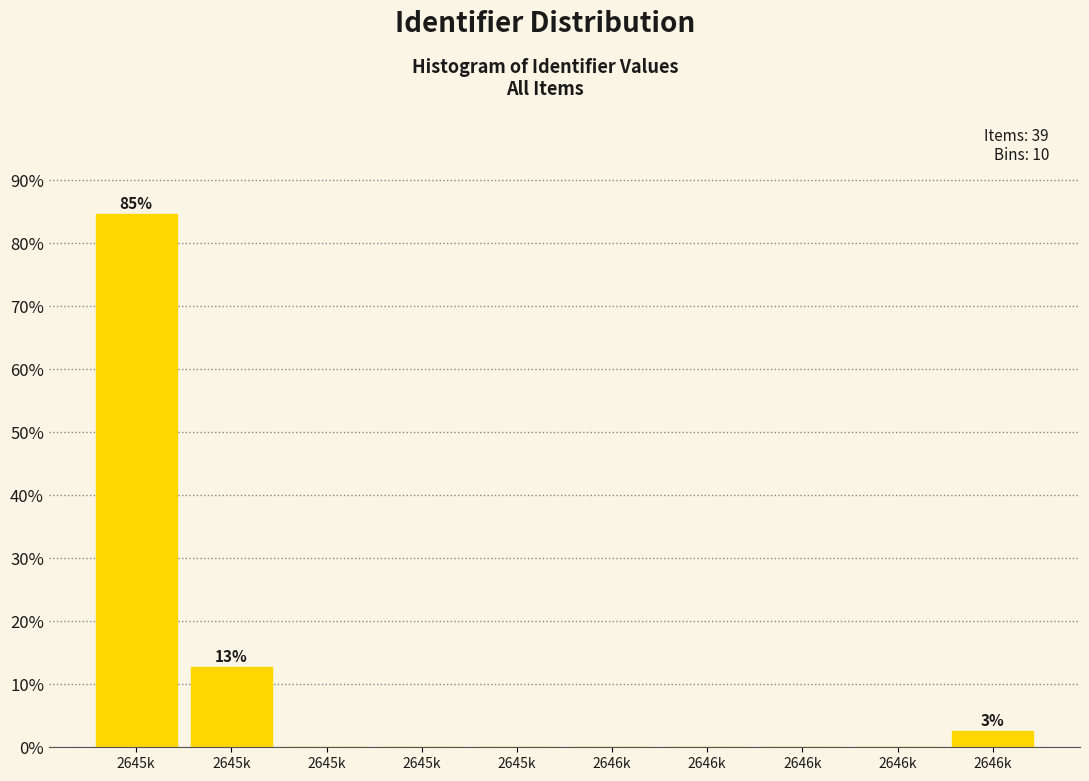

How many categories are shown in the chart?

10